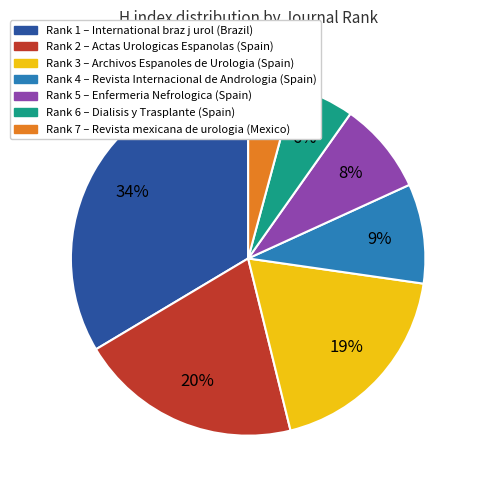

Is Rank 7 – Revista mexicana de urologia (Mexico) the majority of the pie?

No